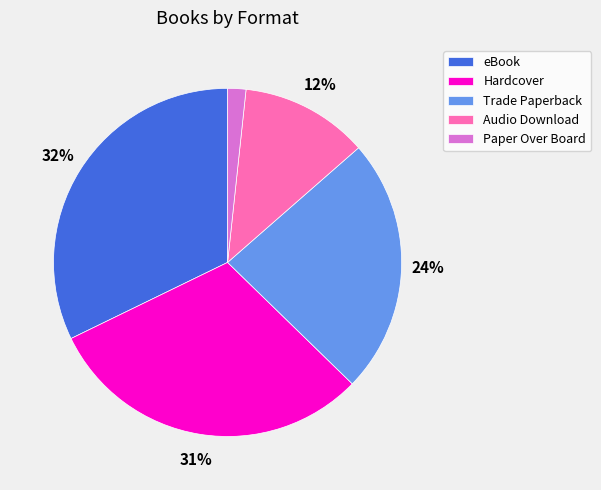

To the nearest percent, what is the average slice percentage?

20%